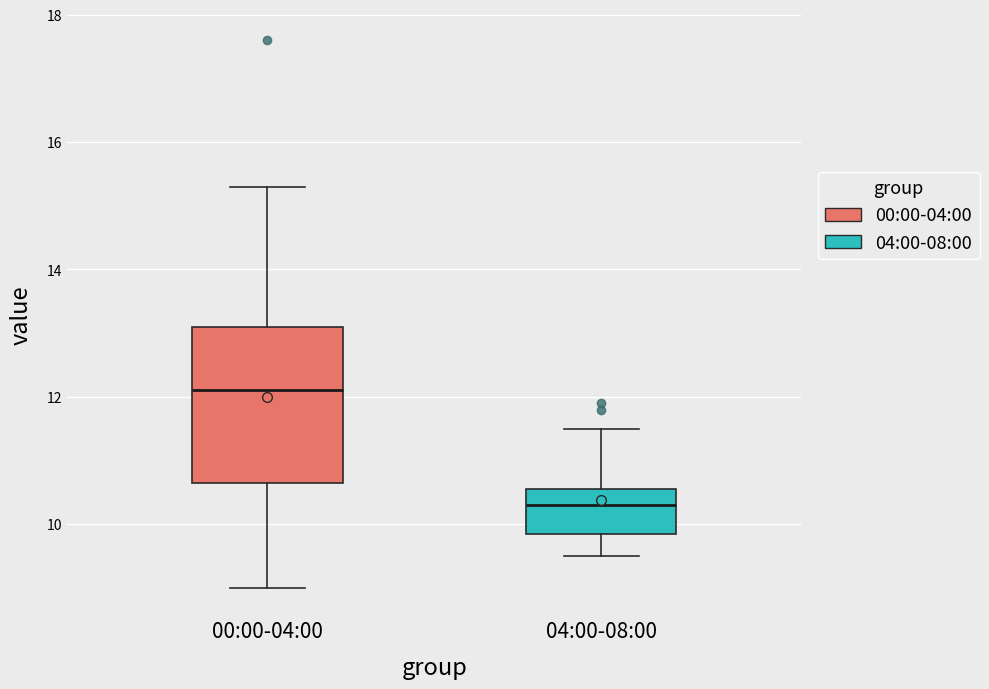

Where does the median line of the box for 00:00-04:00 sit on the y-axis? The values are not printed on the chart, so give them approximately, as read against the axis.

12.2